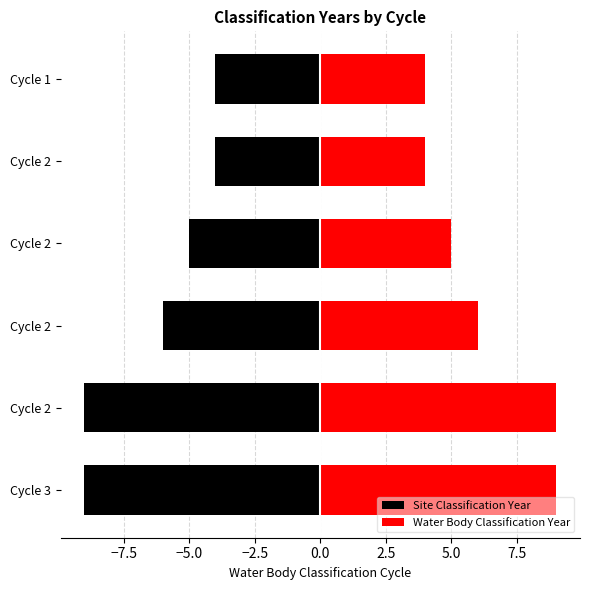

What is the average value of the Water Body Classification Year series?

6